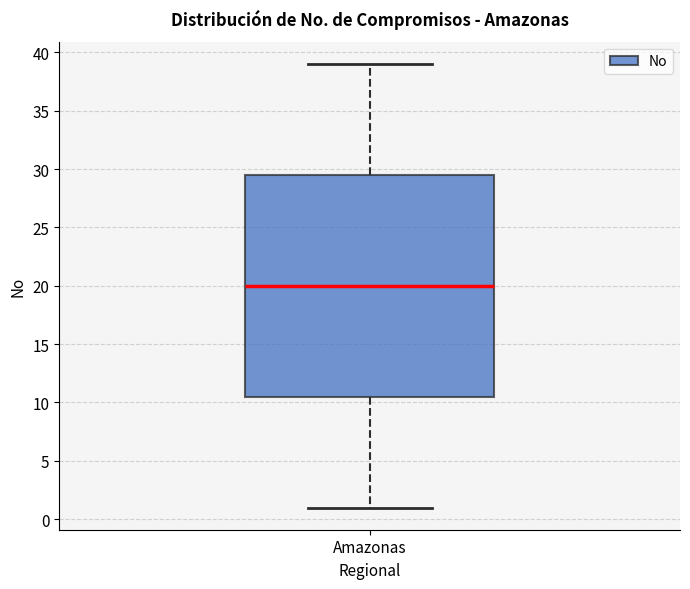

Read this box plot against the y-axis: the position of the median line, the range covered by the box, and the ends of both whiskers. The values are not printed on the chart, so give them approximately, as read against the axis.

median 20.0, box 10.5 to 29.5, whiskers 1.0 to 39.0